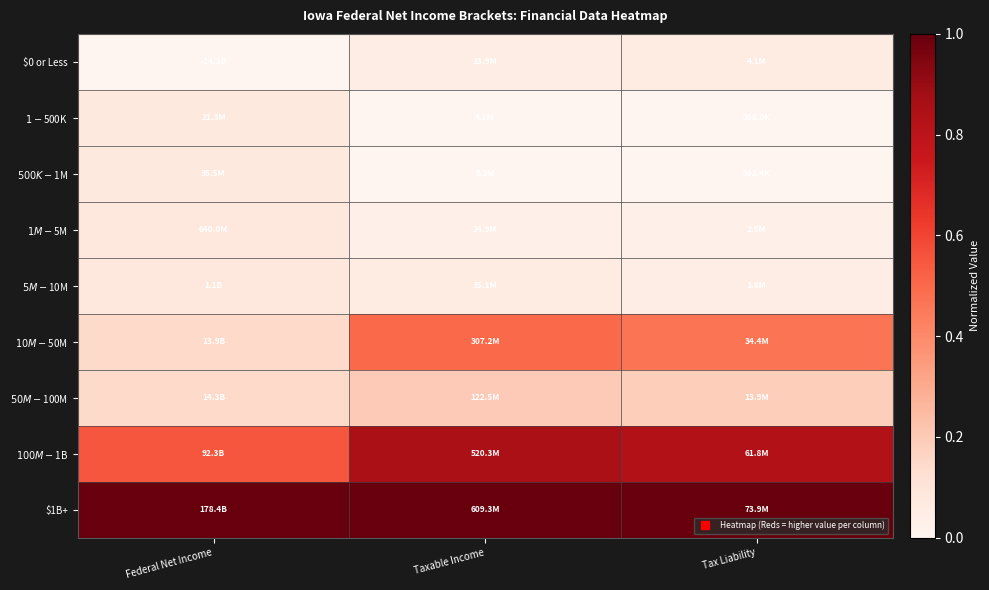

Reading left to right, transcribe all the data shown in this chart.

$0 or Less: Federal Net Income=0.0	Taxable Income=0.0	Tax Liability=0.1
$1-$500K: Federal Net Income=0.1	Taxable Income=0.0	Tax Liability=0.0
$500K-$1M: Federal Net Income=0.1	Taxable Income=0.0	Tax Liability=0.0
$1M-$5M: Federal Net Income=0.1	Taxable Income=0.0	Tax Liability=0.0
$5M-$10M: Federal Net Income=0.1	Taxable Income=0.1	Tax Liability=0.0
$10M-$50M: Federal Net Income=0.1	Taxable Income=0.5	Tax Liability=0.5
$50M-$100M: Federal Net Income=0.1	Taxable Income=0.2	Tax Liability=0.2
$100M-$1B: Federal Net Income=0.6	Taxable Income=0.9	Tax Liability=0.8
$1B+: Federal Net Income=1.0	Taxable Income=1.0	Tax Liability=1.0